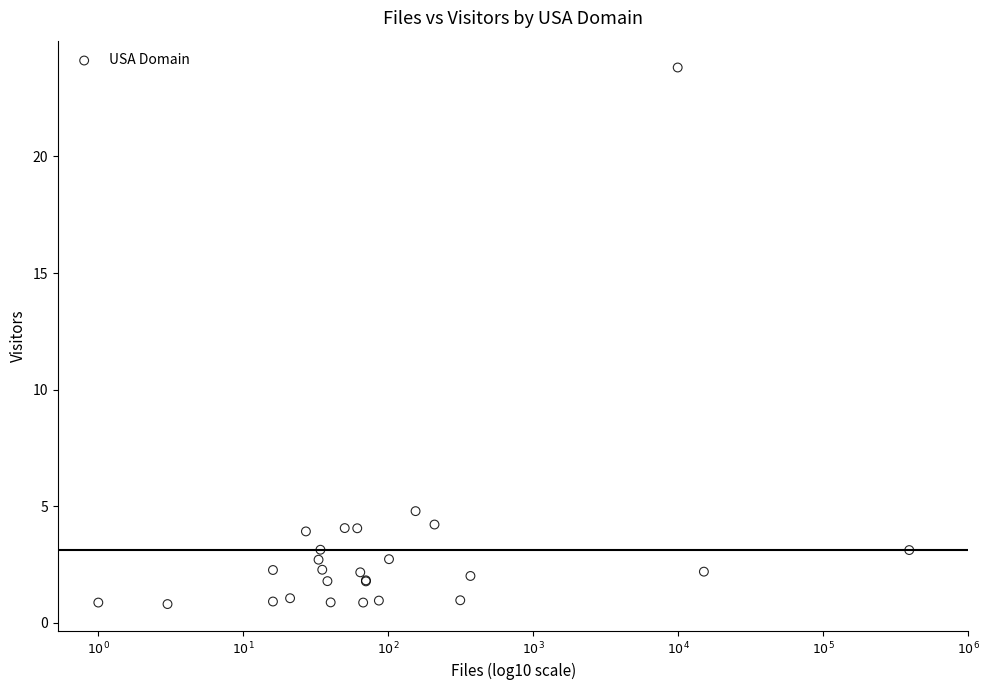

What Y value in the scatter plot is closest to 12?

4.8